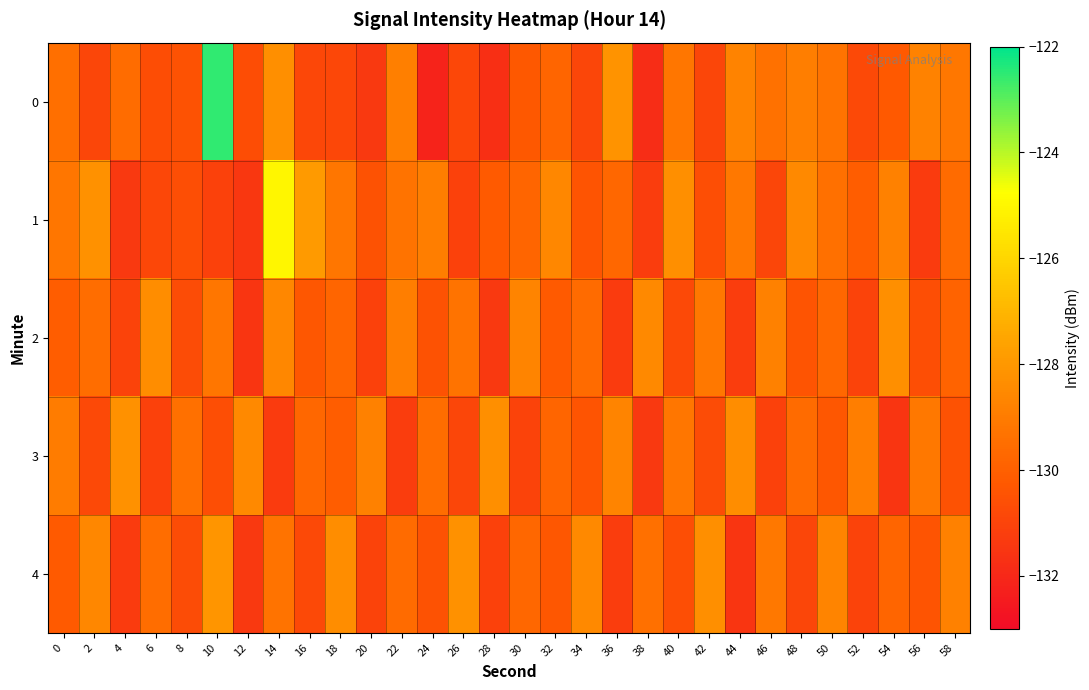

Between 48 and 32, which is larger?

48